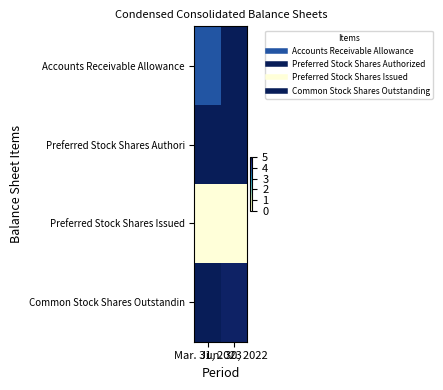

Reading left to right, what are all the values shown in this chart?

Accounts Receivable Allowance: Mar. 31, 2023=3.9	Jun. 30, 2022=5.0
Preferred Stock Shares Authori: Mar. 31, 2023=5.0	Jun. 30, 2022=5.0
Preferred Stock Shares Issued: Mar. 31, 2023=0.0	Jun. 30, 2022=0.0
Common Stock Shares Outstandin: Mar. 31, 2023=5.0	Jun. 30, 2022=4.8